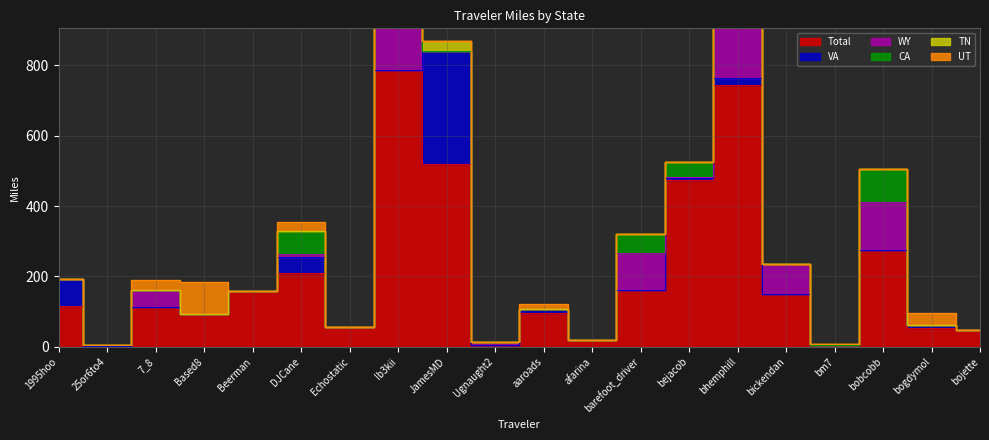

True or false: UT has a value of 63.5 at 1995hoo.

False